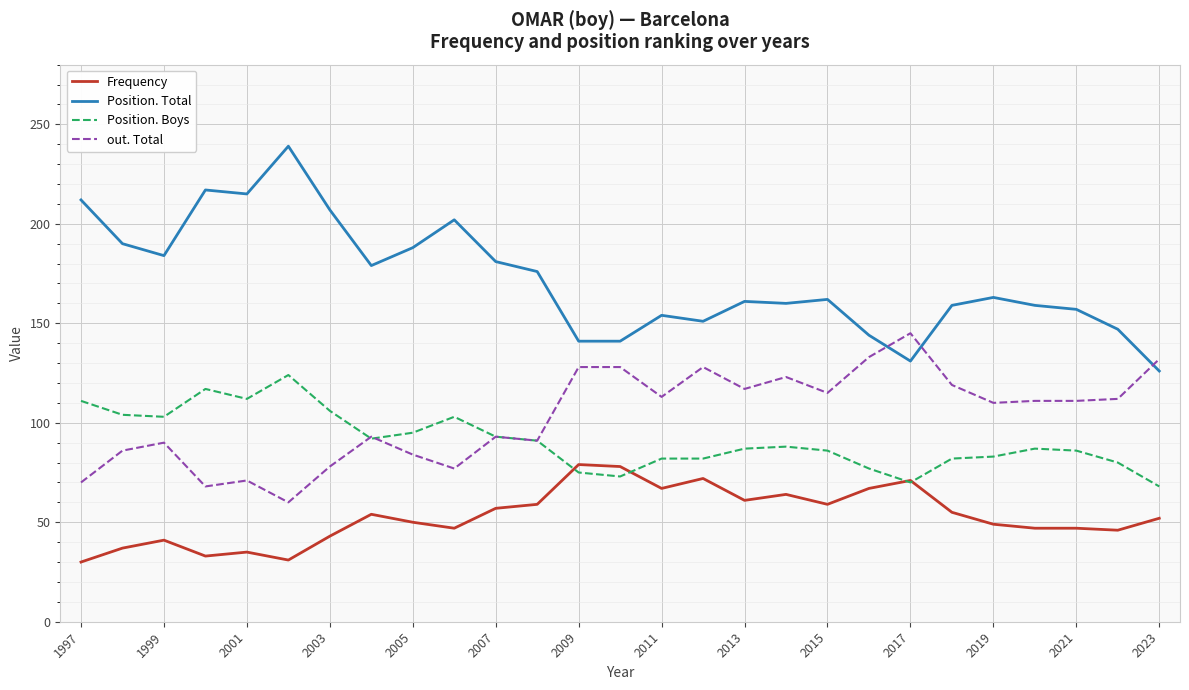

Which series has the largest total across all categories?

Position. Total